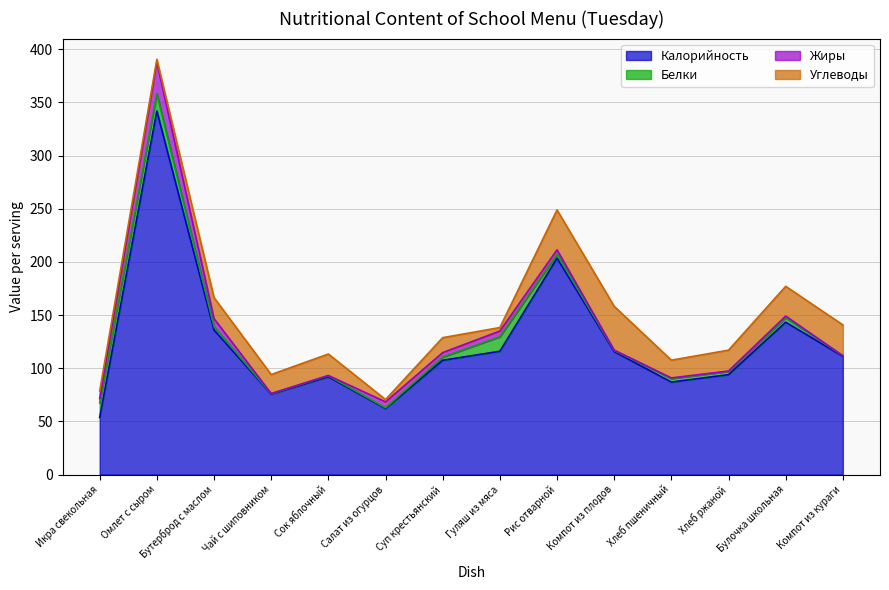

Does the chart have visible grid lines?

Yes